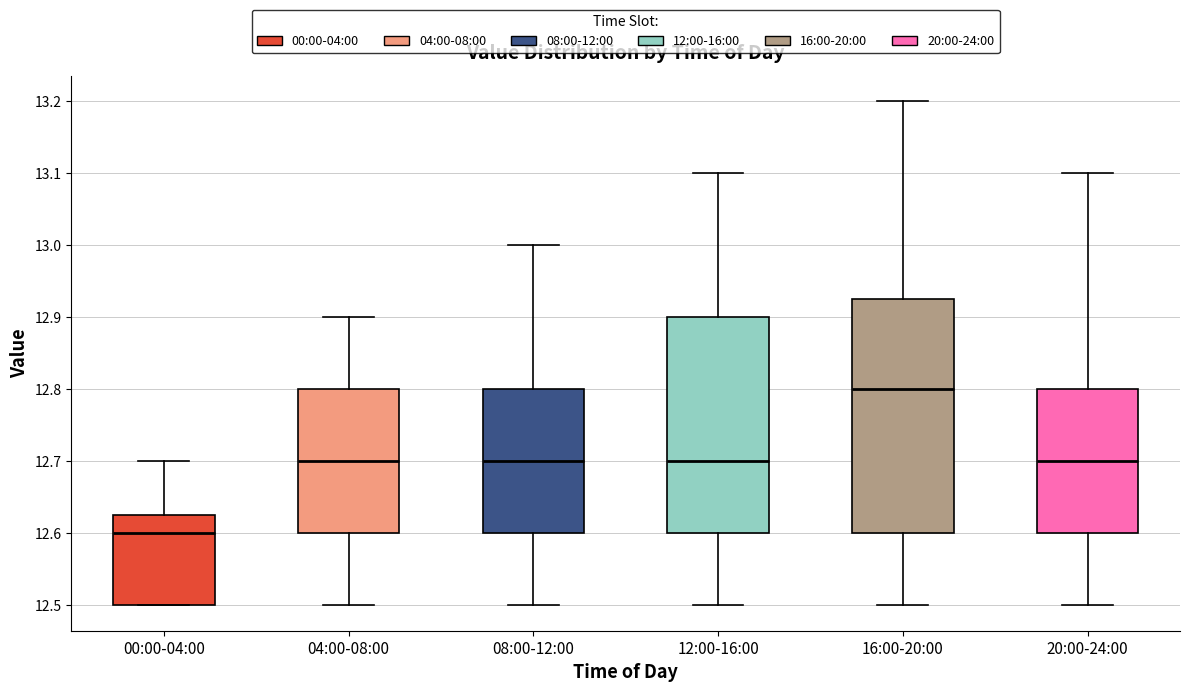

Reading left to right, read every box against the y-axis: the position of its median line, the range the box covers, and the ends of its whiskers. The values are not printed on the chart, so give them approximately, as read against the axis.

00:00-04:00: median 12.60, box 12.50 to 12.63, whiskers 12.50 to 12.70
04:00-08:00: median 12.70, box 12.60 to 12.80, whiskers 12.50 to 12.90
08:00-12:00: median 12.70, box 12.60 to 12.80, whiskers 12.50 to 13.00
12:00-16:00: median 12.70, box 12.60 to 12.90, whiskers 12.50 to 13.10
16:00-20:00: median 12.80, box 12.60 to 12.93, whiskers 12.50 to 13.20
20:00-24:00: median 12.70, box 12.60 to 12.80, whiskers 12.50 to 13.10